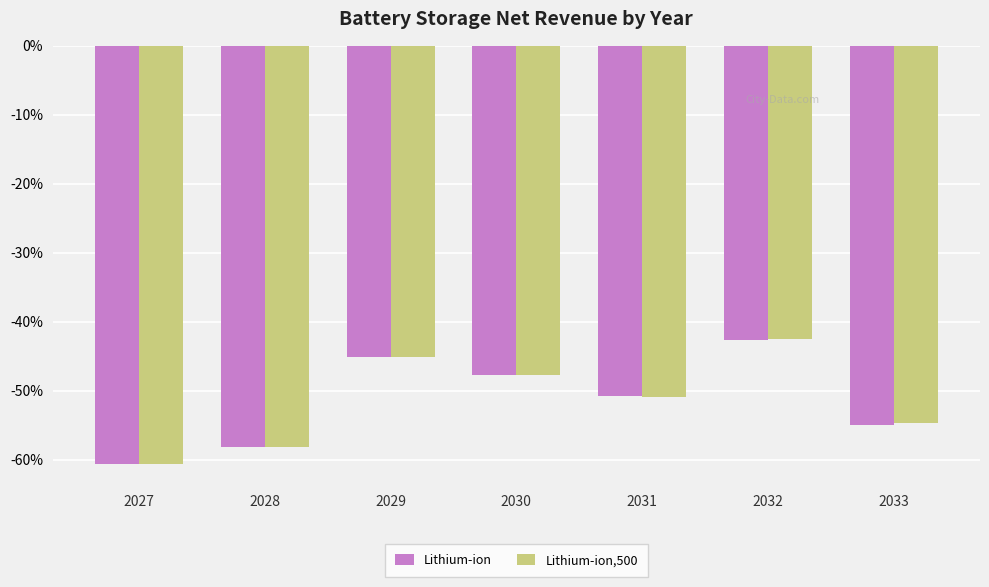

How many distinct data groups are displayed?

2